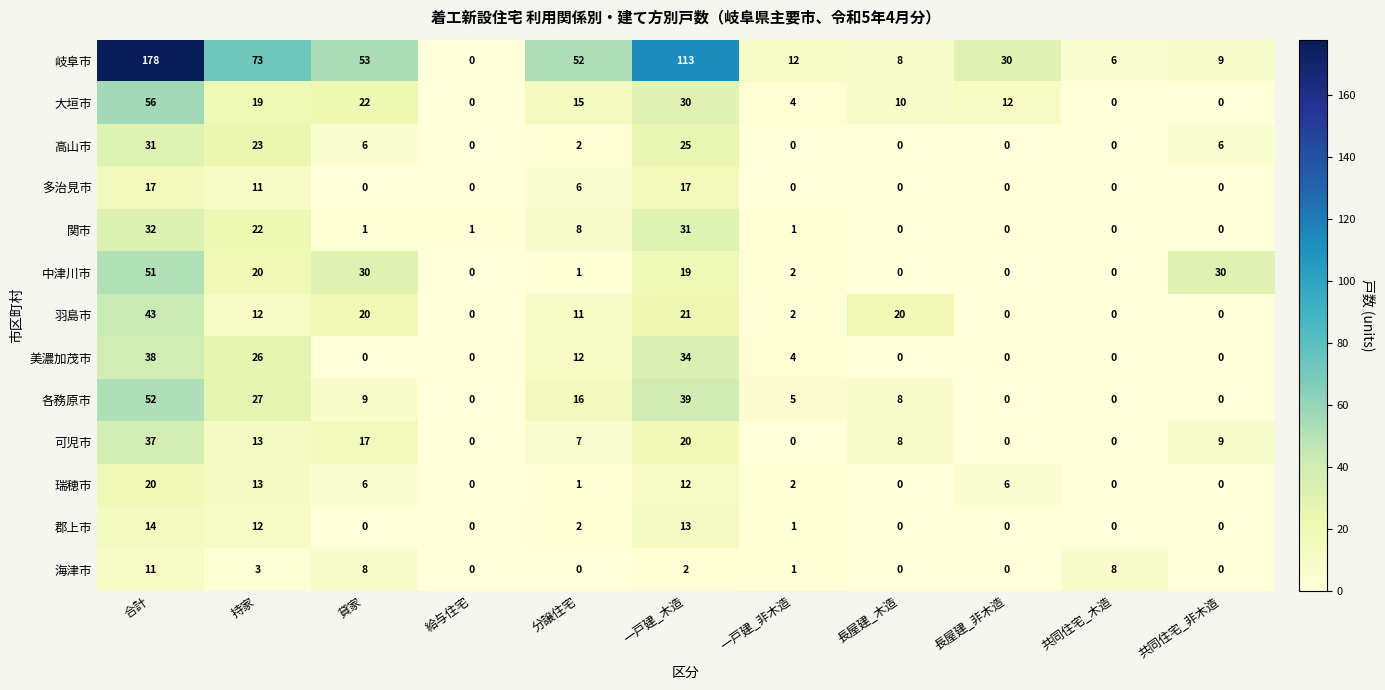

List the labels in order of 岐阜市 value, smallest first.

給与住宅, 共同住宅_木造, 長屋建_木造, 共同住宅_非木造, 一戸建_非木造, 長屋建_非木造, 分譲住宅, 貸家, 持家, 一戸建_木造, 合計